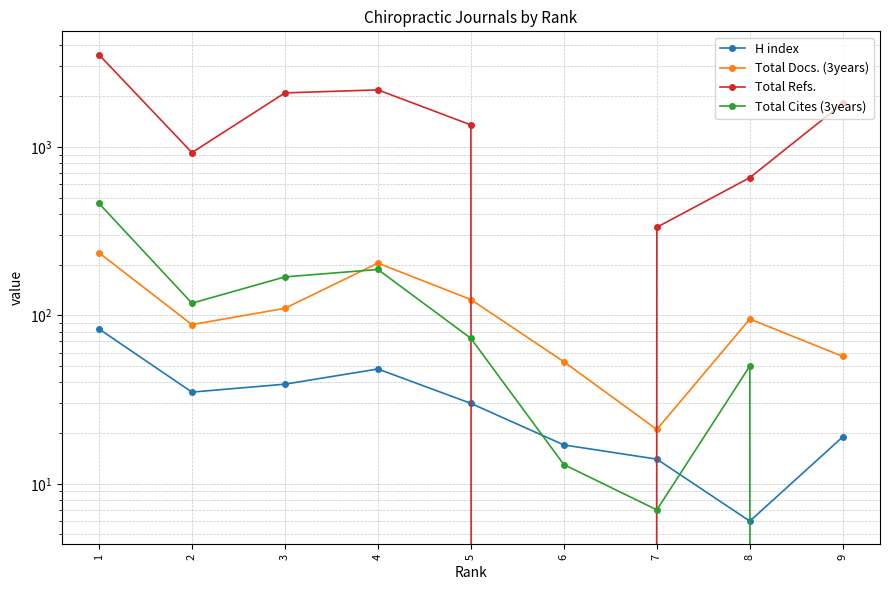

How many data points in H index are above 30?

4